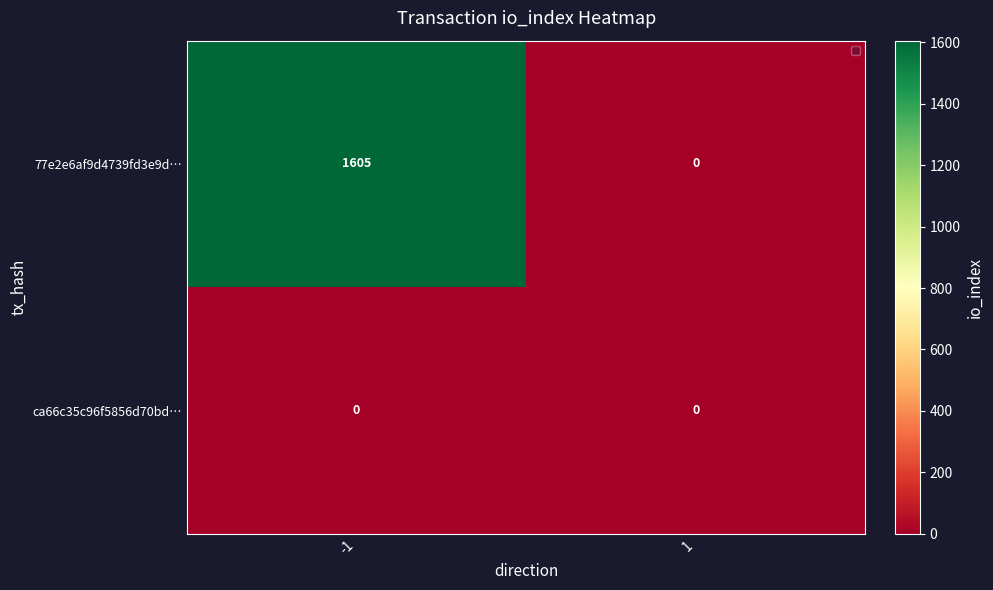

Reading right to left, transcribe all the data shown in this chart.

77e2e6af9d4739fd3e9d…: 0	1605
ca66c35c96f5856d70bd…: 0	0